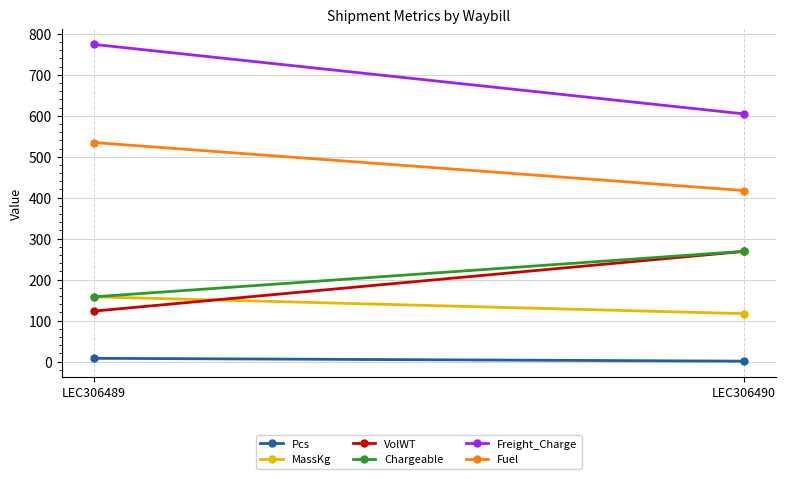

What is the total value across all series at LEC306490?

1677.8